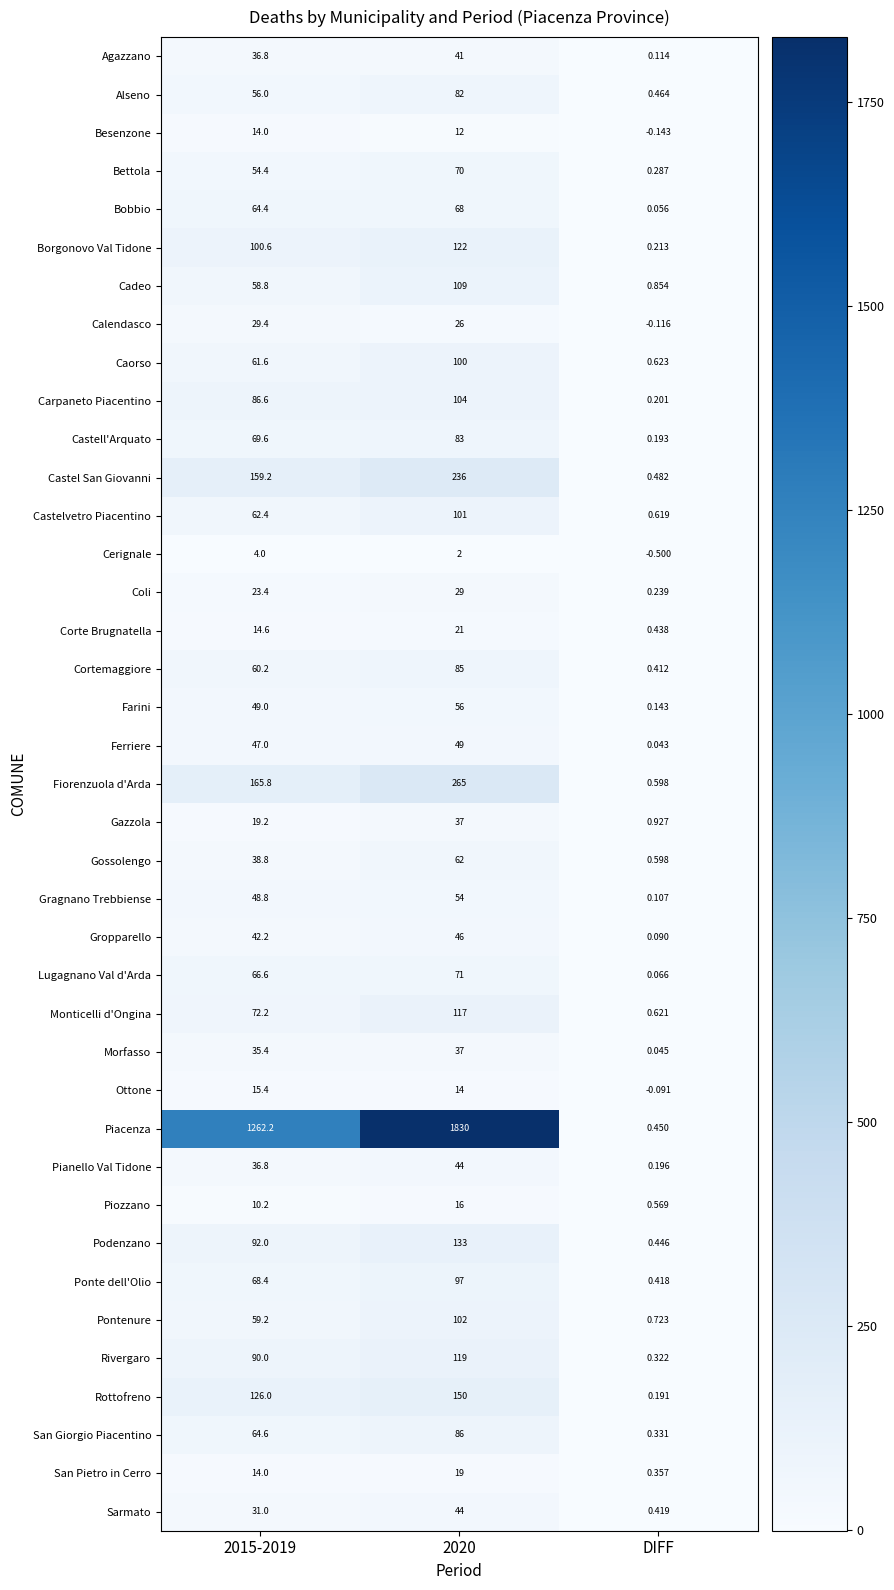

Which series has the largest range (max minus min)?

Piacenza